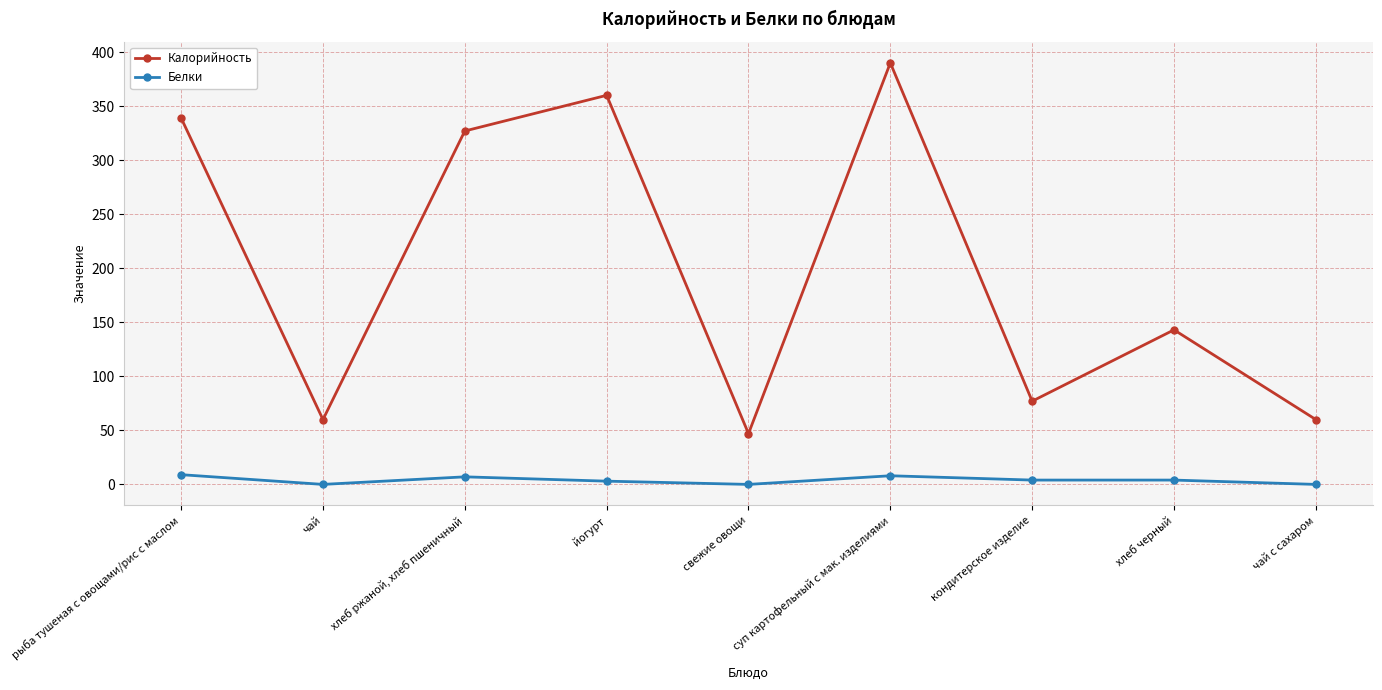

What position from the left is хлеб ржаной, хлеб пшеничный?

3